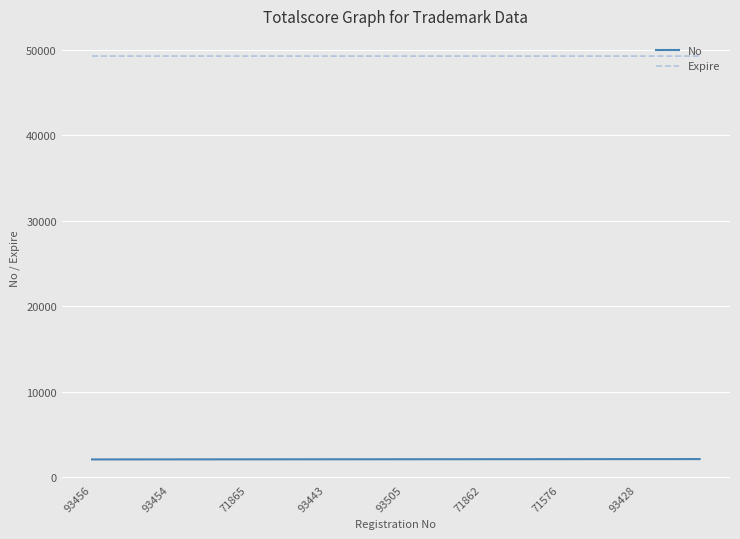

True or false: No and Expire cross at least once.

False